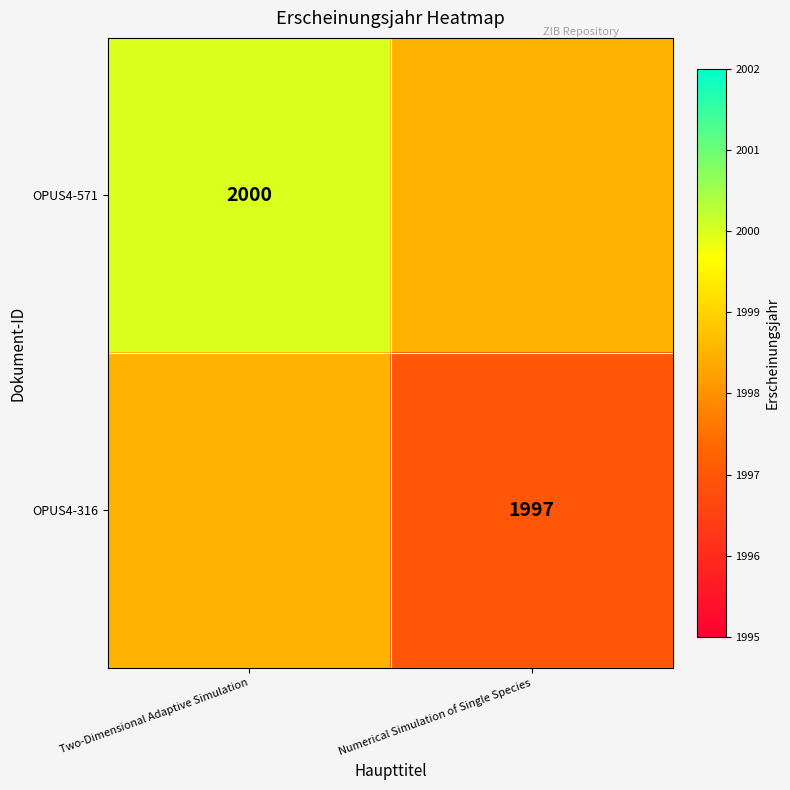

The value of OPUS4-571 at Two-Dimensional Adaptive Simulation is 3189.3. True or false?

False